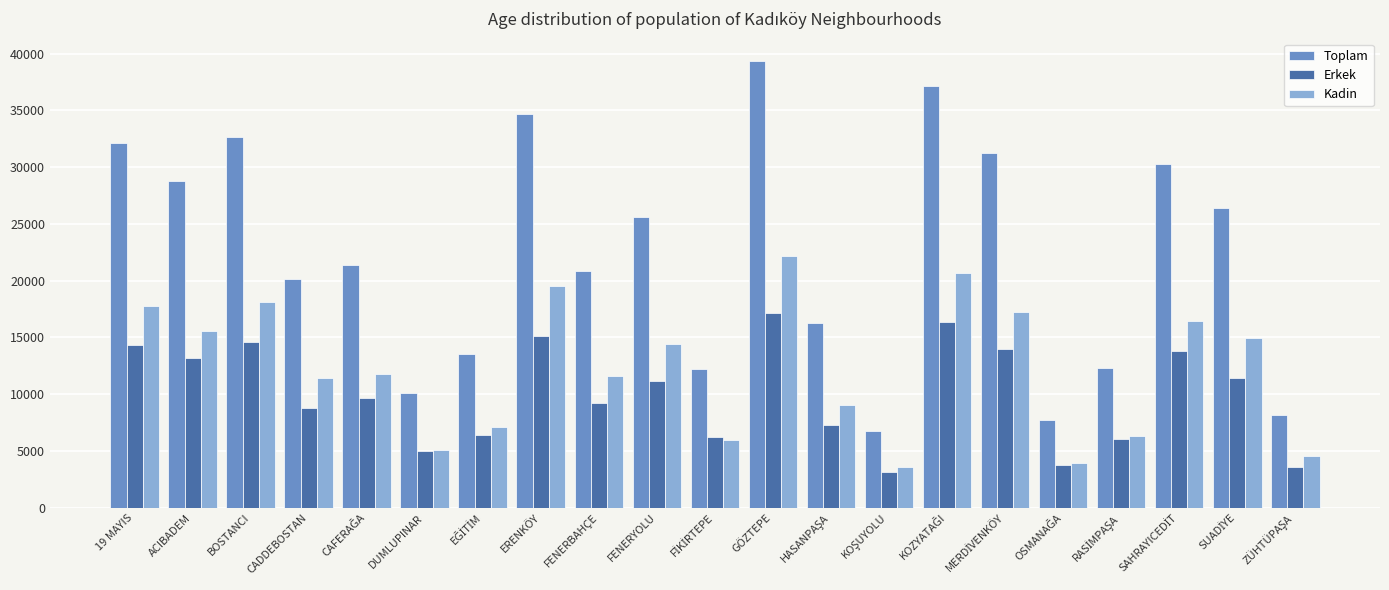

Is it true that Erkek equals 9222 at FENERBAHÇE?

True